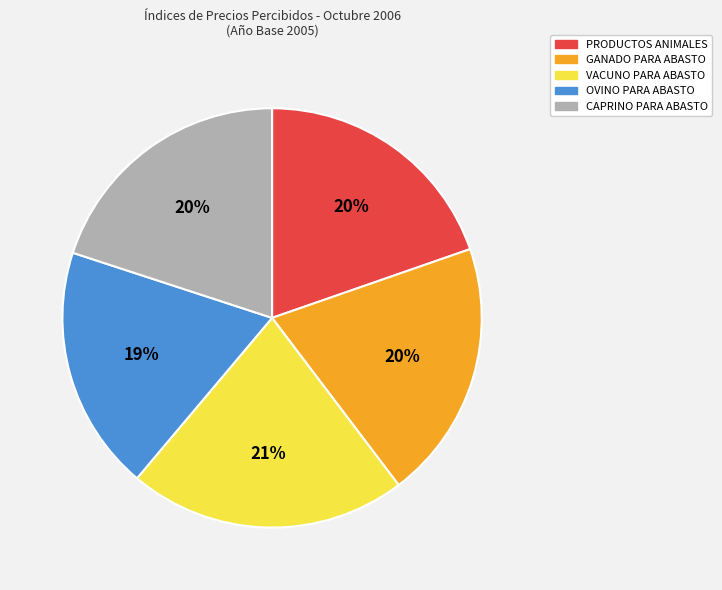

To the nearest percent, what percentage of the pie is GANADO PARA ABASTO?

20%